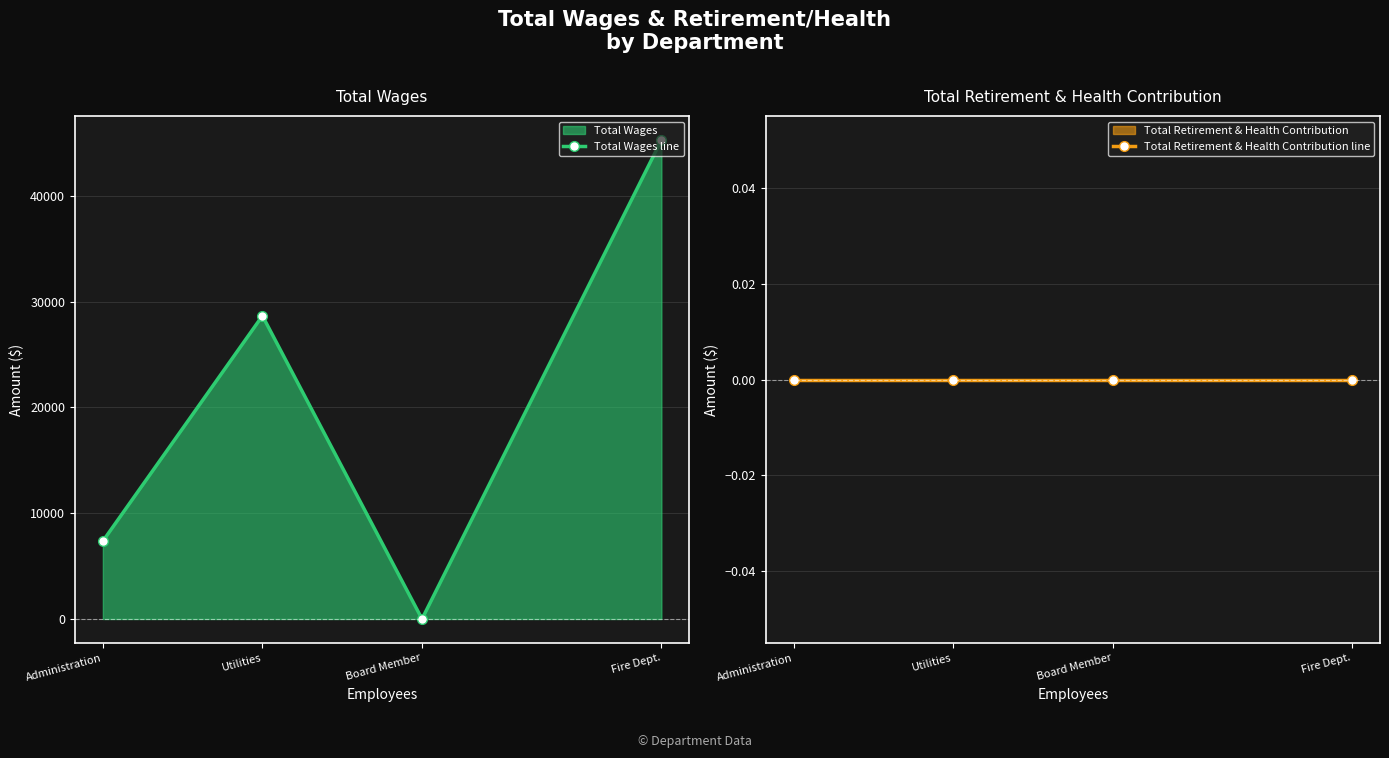

Reading left to right, list all the values displayed in this chart.

Total Wages line: 7360	28650	0	45263
Total Retirement & Health Contribution line: 0	0	0	0